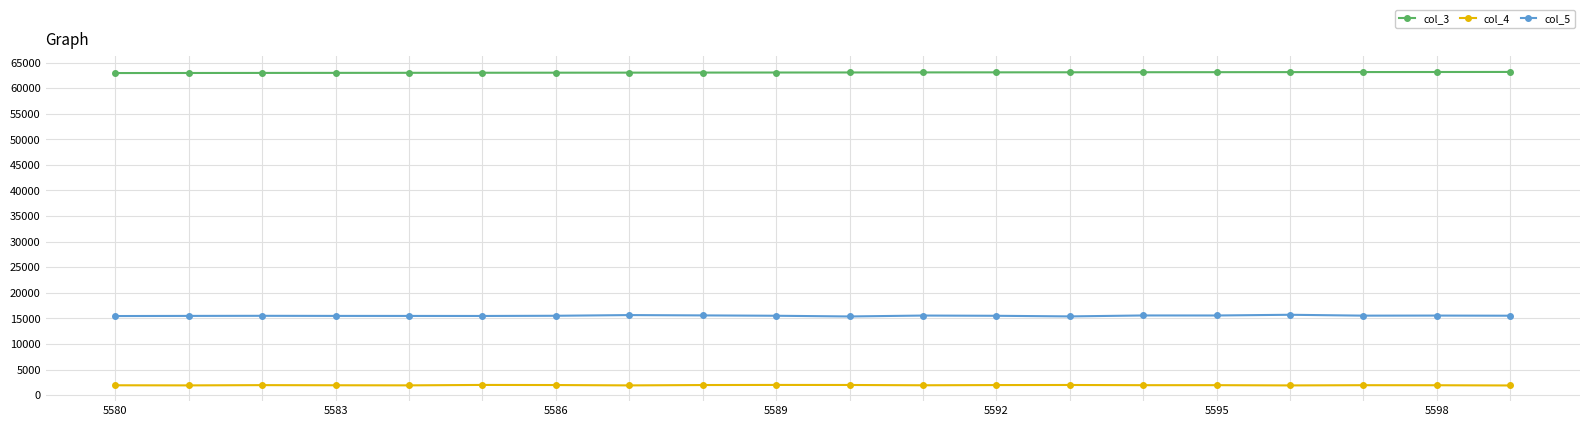

True or false: col_5 and col_3 cross at least once.

False